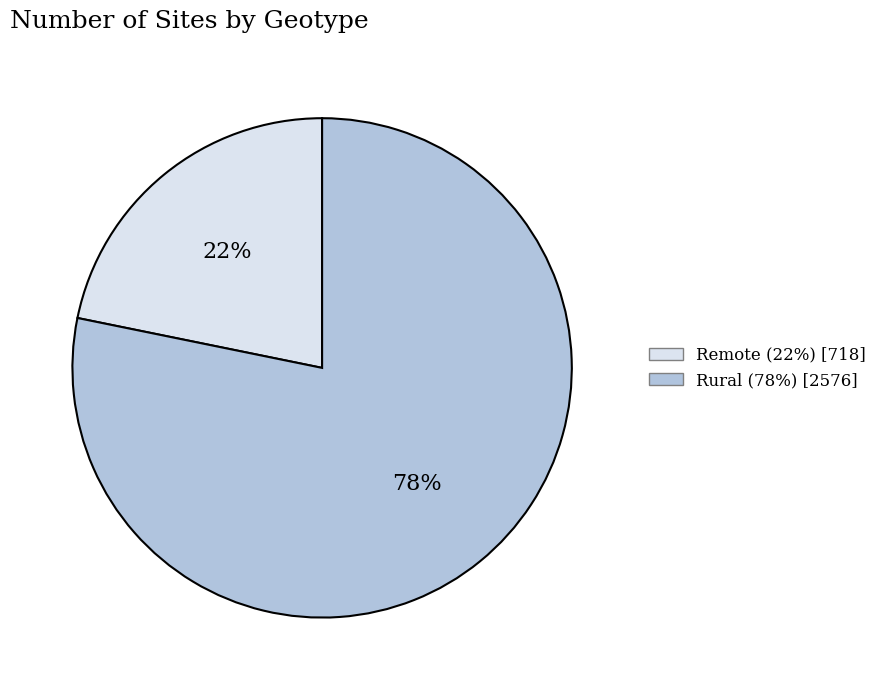

Is there a majority slice in this chart?

Yes